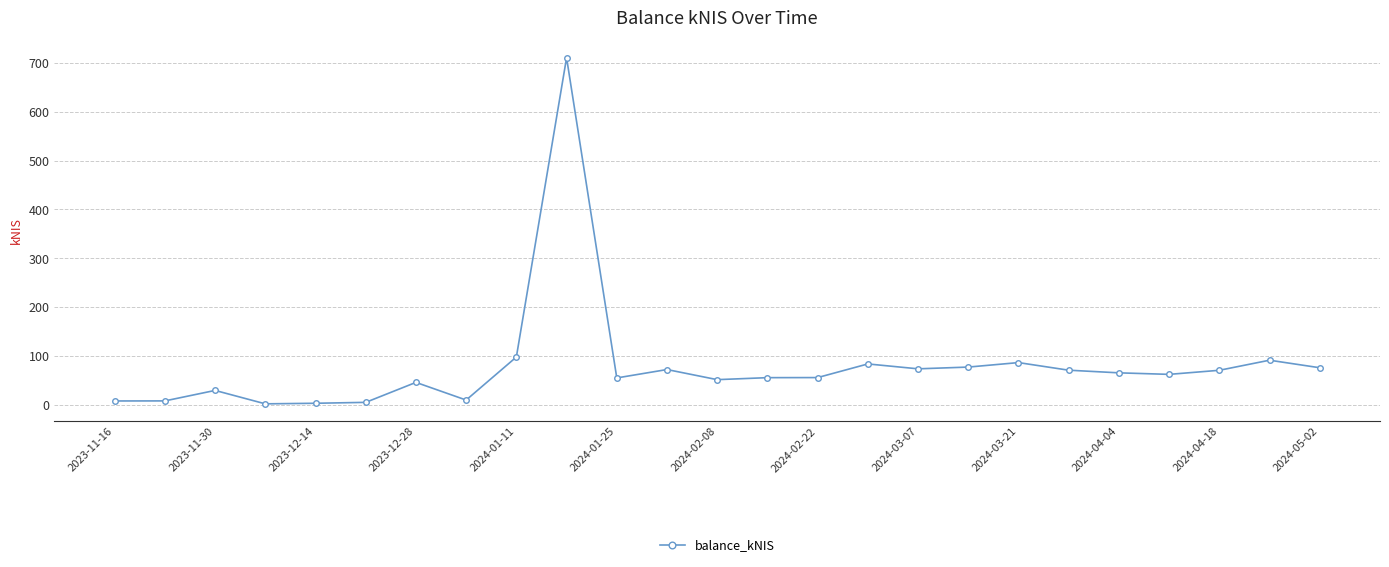

What is the difference between the second highest and second lowest values?

94.7